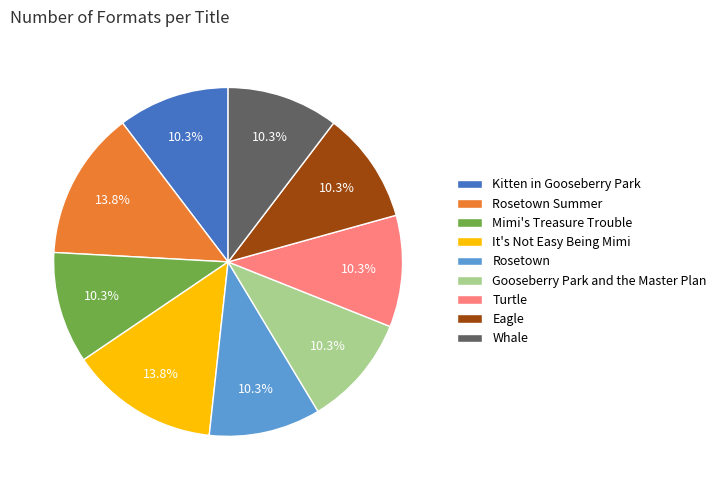

Is the sum of Turtle and Eagle greater than half?

No